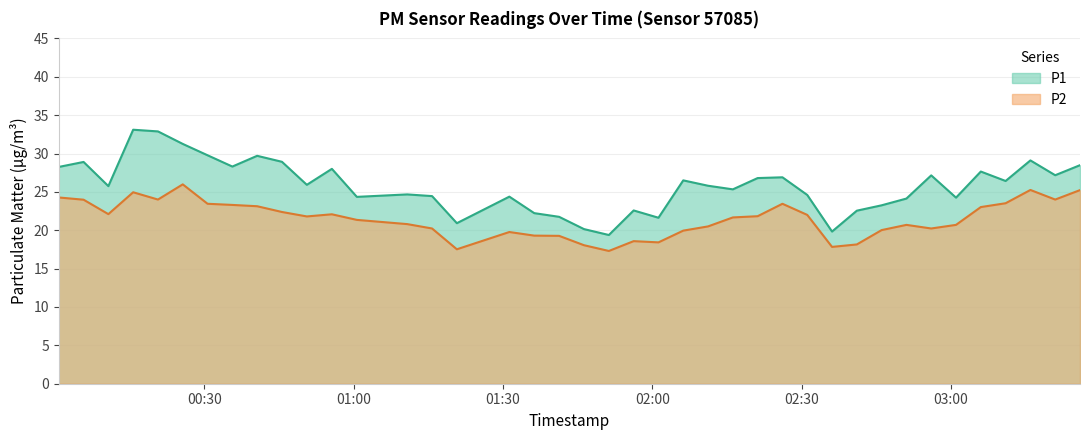

Between 2023-07-16T01:31:17 and 2023-07-16T02:01:15, which series saw the biggest shift?

P1